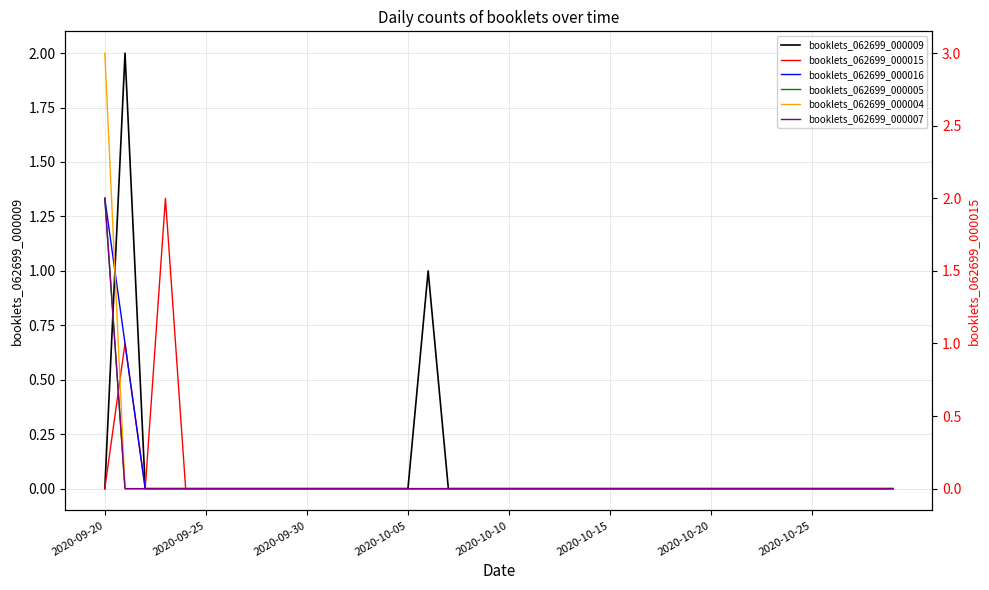

How many lines are shown in the chart?

6